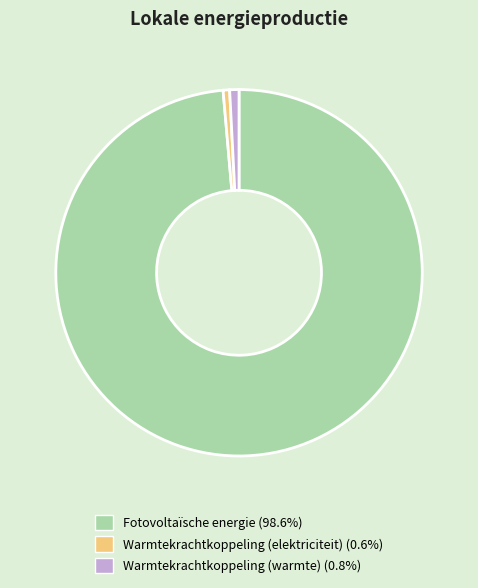

What is the ratio of the value at Fotovoltaïsche energie (98.6%) to the value at Warmtekrachtkoppeling (elektriciteit) (0.6%)?

172.8